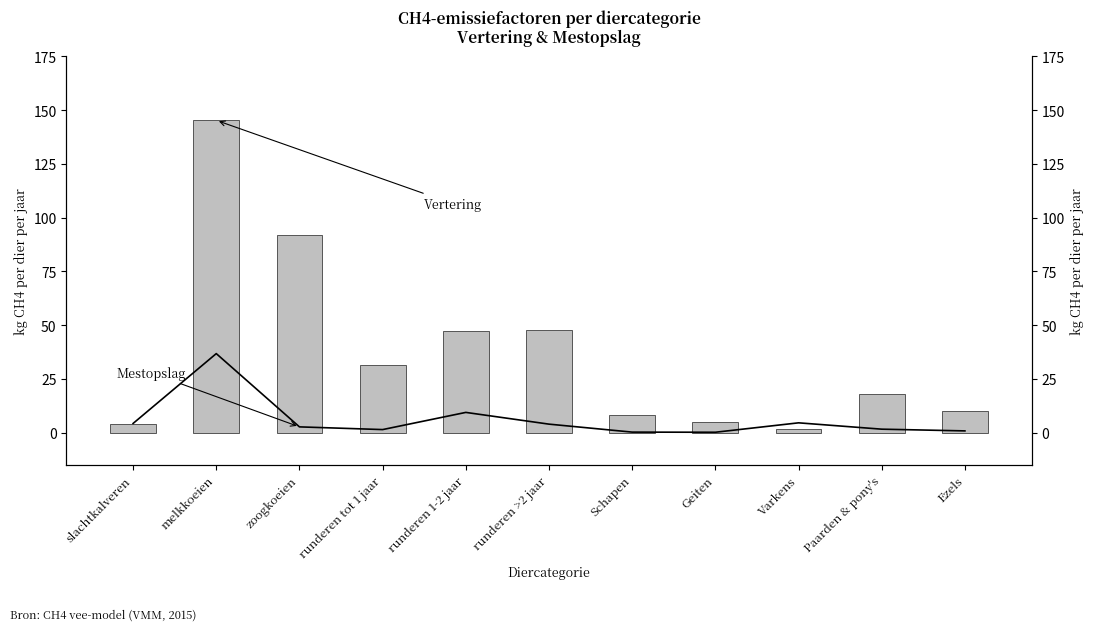

The Vertering (kg CH4/dier/jaar) series shows 141.5 at zoogkoeien. True or false?

False